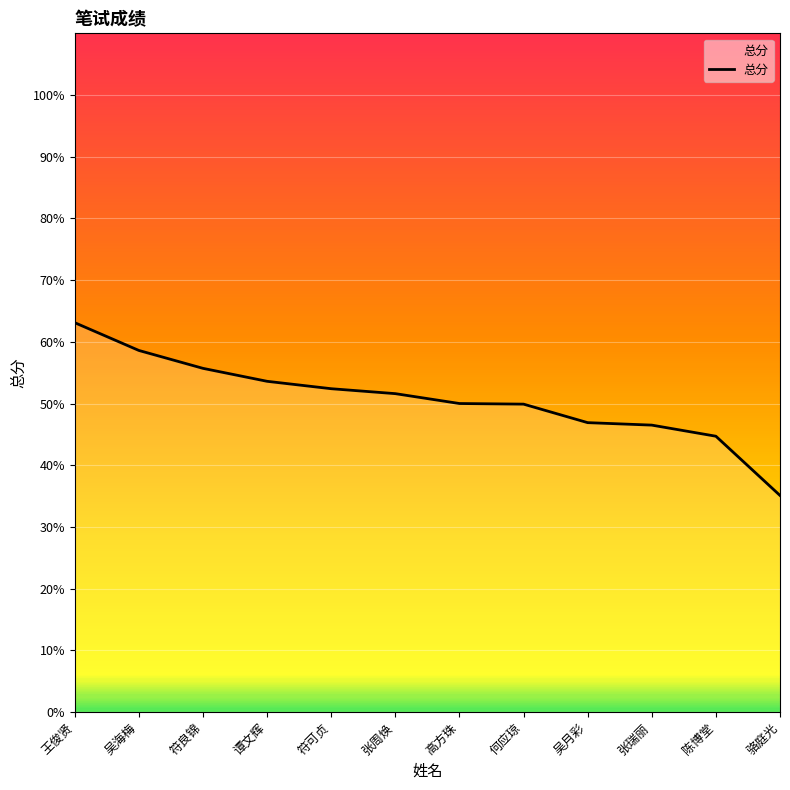

At which category does the chart reach its minimum across all series?

骆庭光